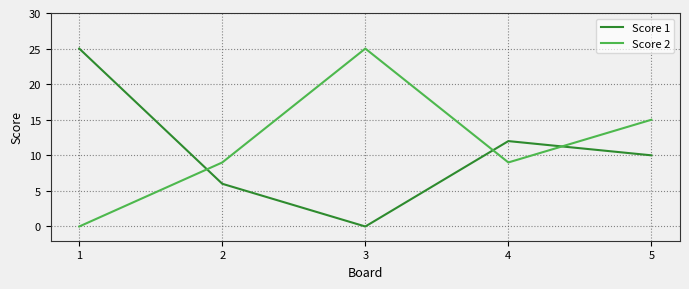

What is the greatest value displayed?

25